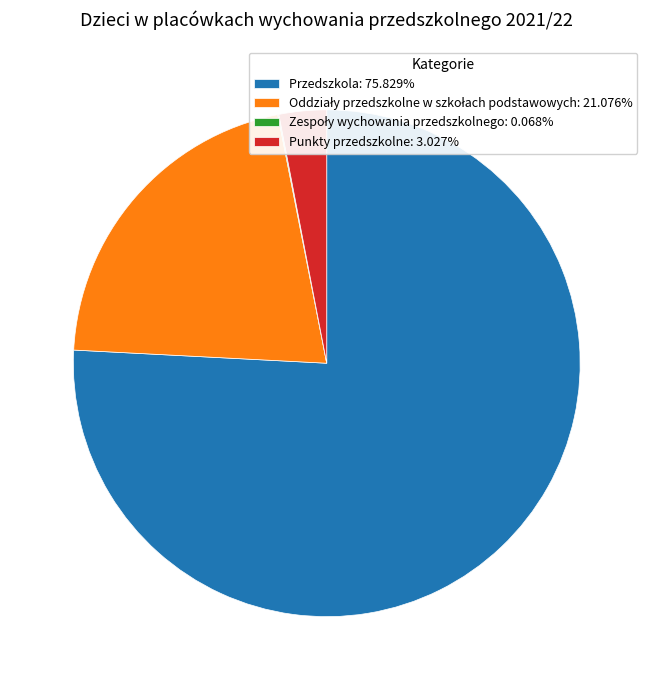

Does Punkty przedszkolne: 3.027% account for over 50% of the chart?

No